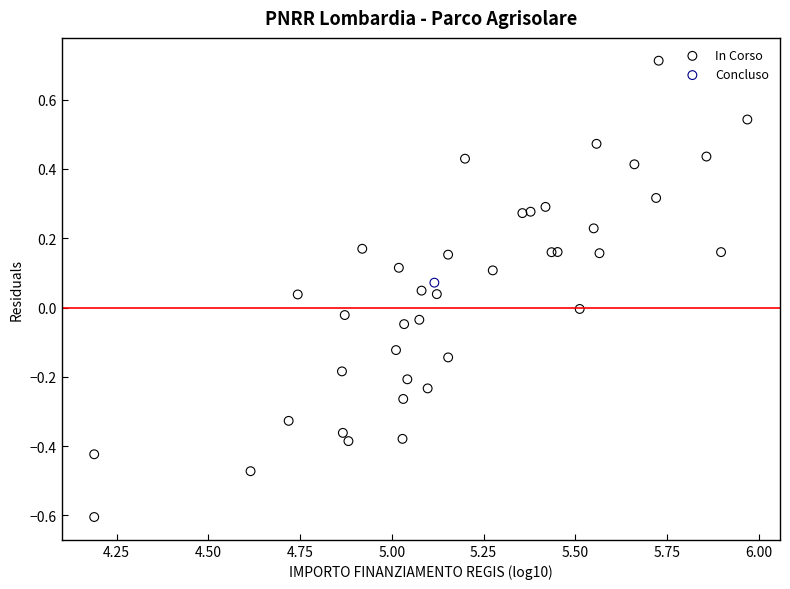

What are all the series names shown in the legend?

In Corso, Concluso